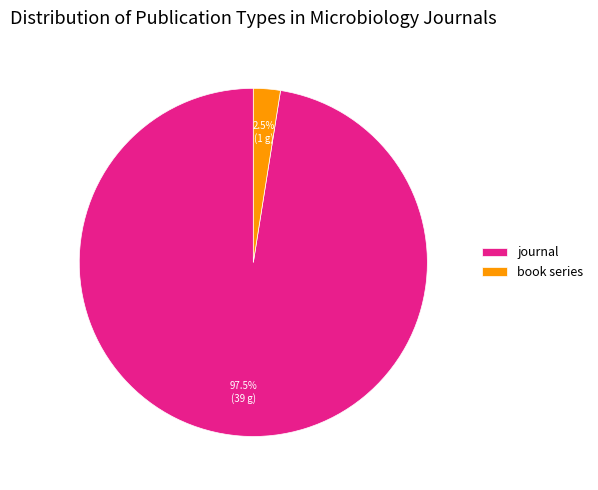

Rank the categories by value from lowest to highest.

book series, journal